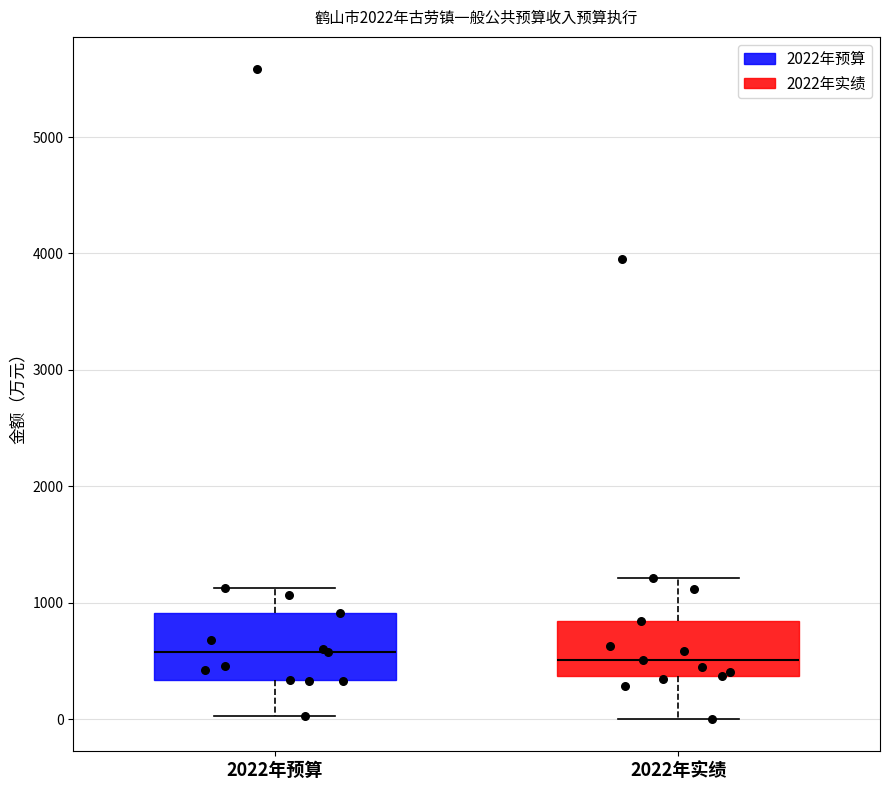

Reading left to right, read every box against the y-axis: the position of its median line, the range the box covers, and the ends of its whiskers. The values are not printed on the chart, so give them approximately, as read against the axis.

2022年预算: median 600, box 300 to 900, whiskers 0 to 1100
2022年实绩: median 500, box 400 to 800, whiskers 0 to 1200